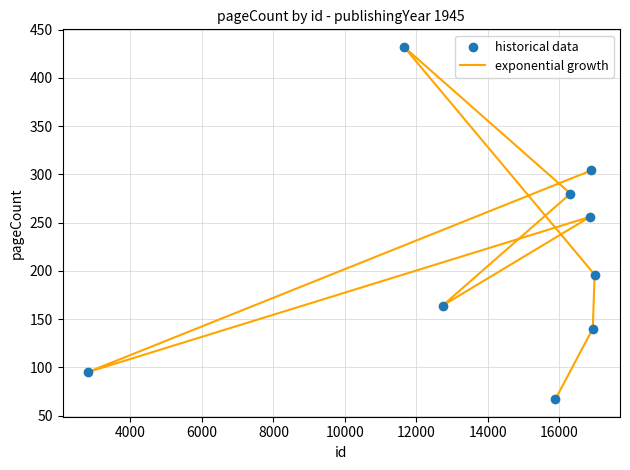

Which series contains the lowest Y value?

exponential growth